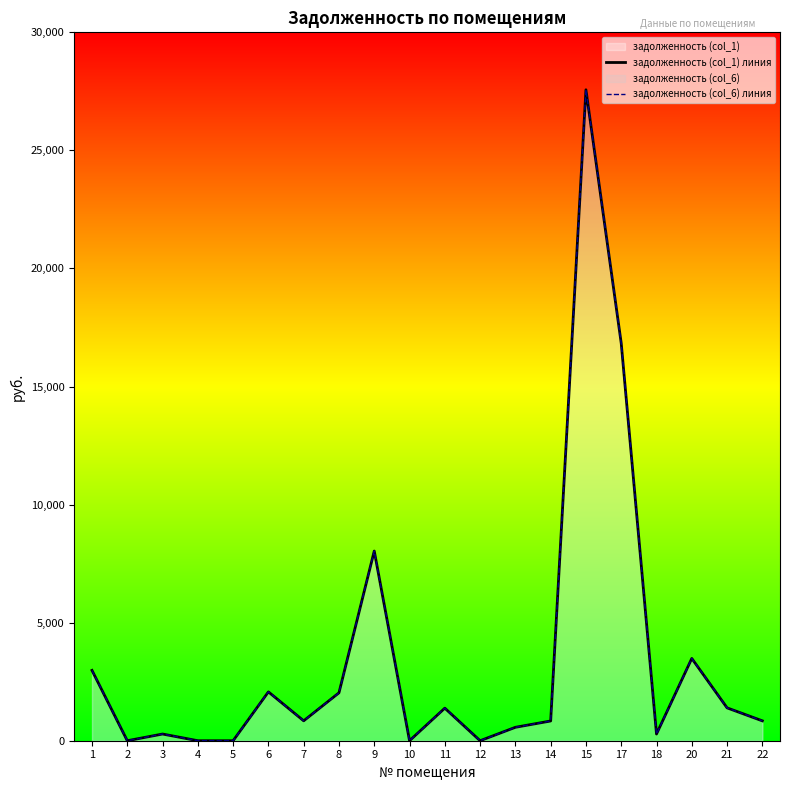

How many positive values does the задолженность (col_1) линия series have?

15